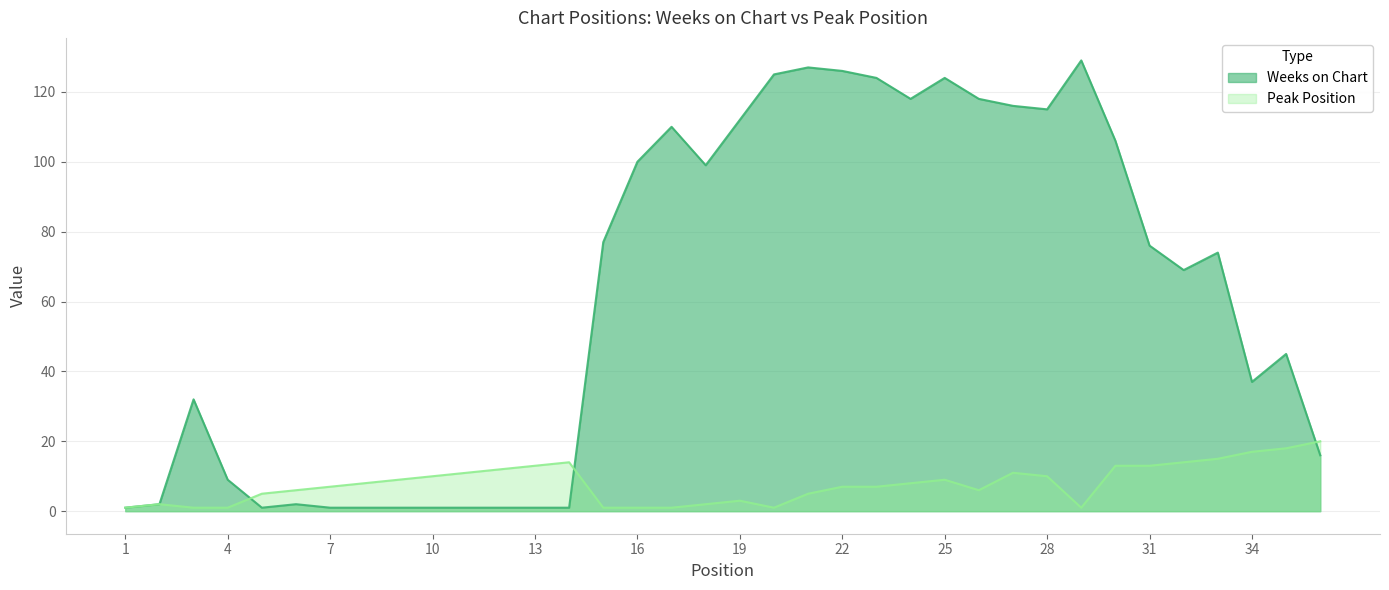

What is the sum of all Weeks on Chart values?

2198